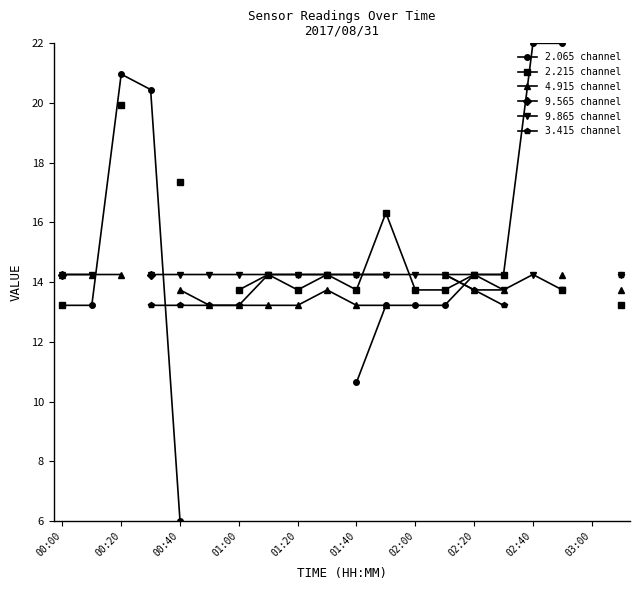

What is the difference between the highest and lowest values at 00:00?

1.0